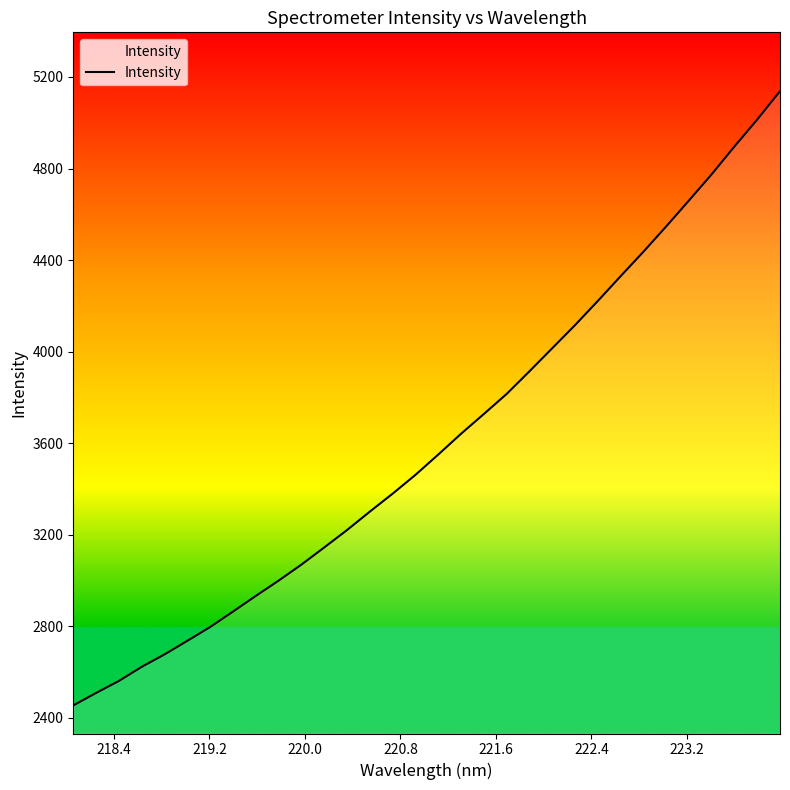

What is the difference between the maximum and minimum values?

2683.6